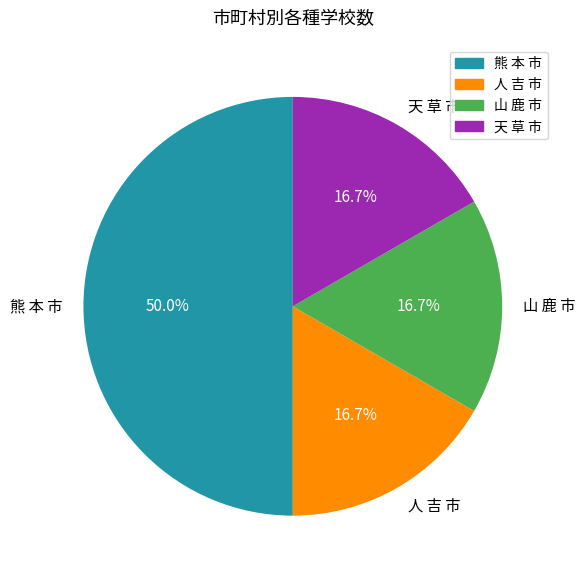

To the nearest percent, what is the average slice percentage?

25%